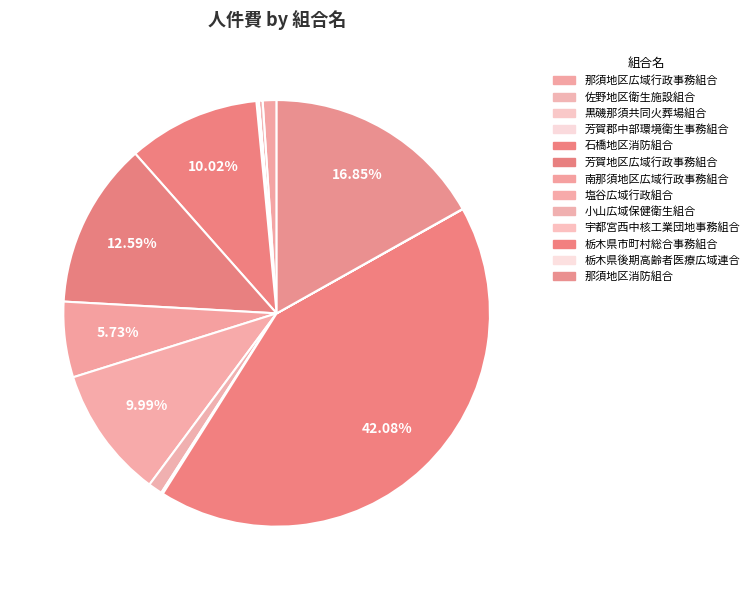

What is the total percentage of 那須地区広域行政事務組合 and 南那須地区広域行政事務組合?

6.8%